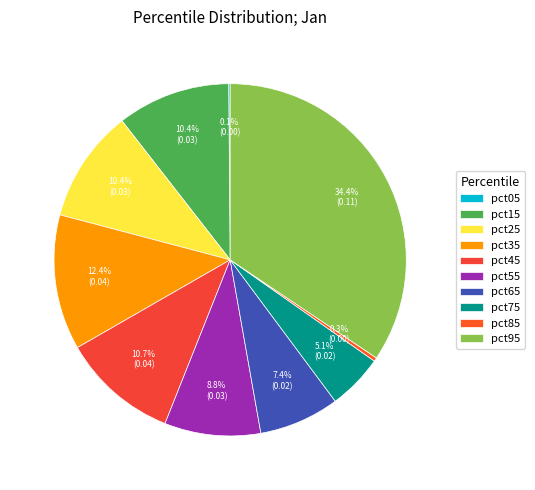

What is the change in value from pct15 to pct95?

+0.1